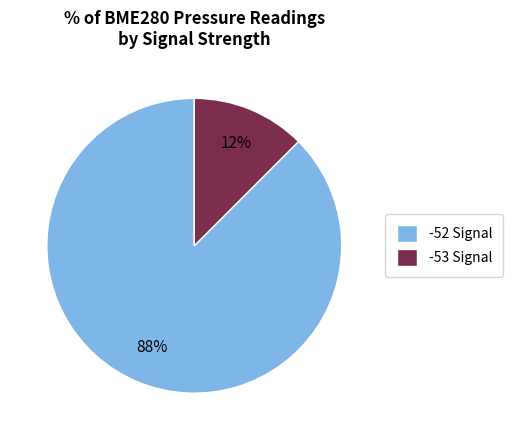

True or false: -52 Signal accounts for 88% of the total.

True